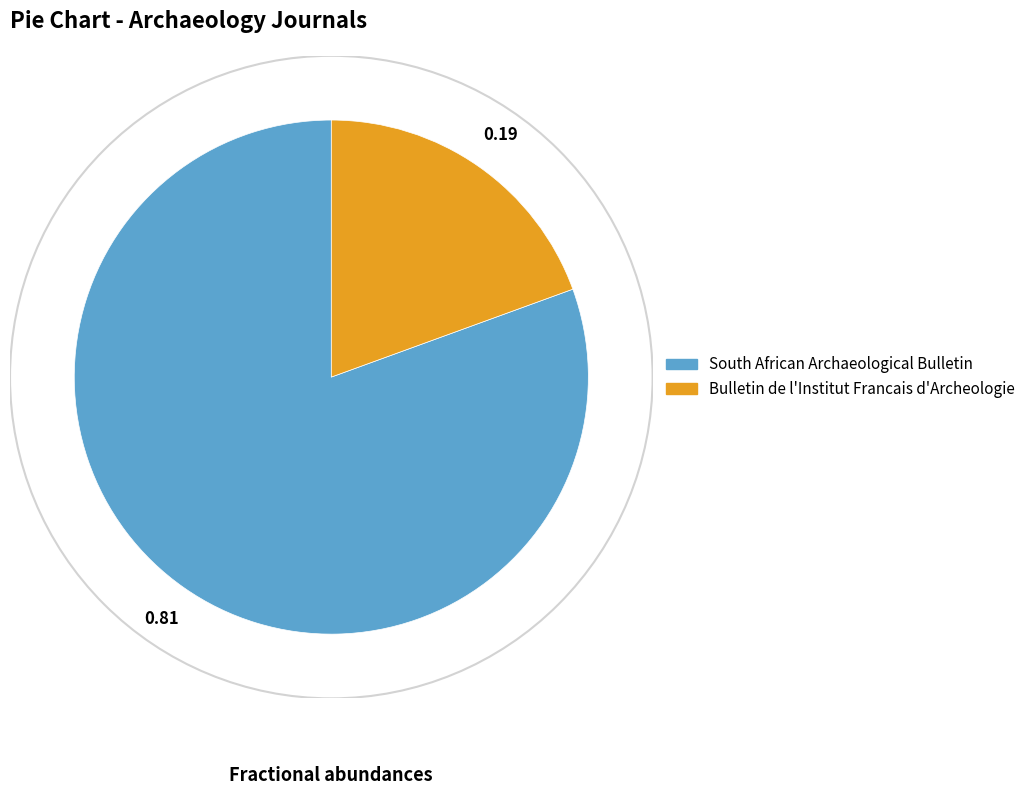

Count the number of slices in the pie.

2